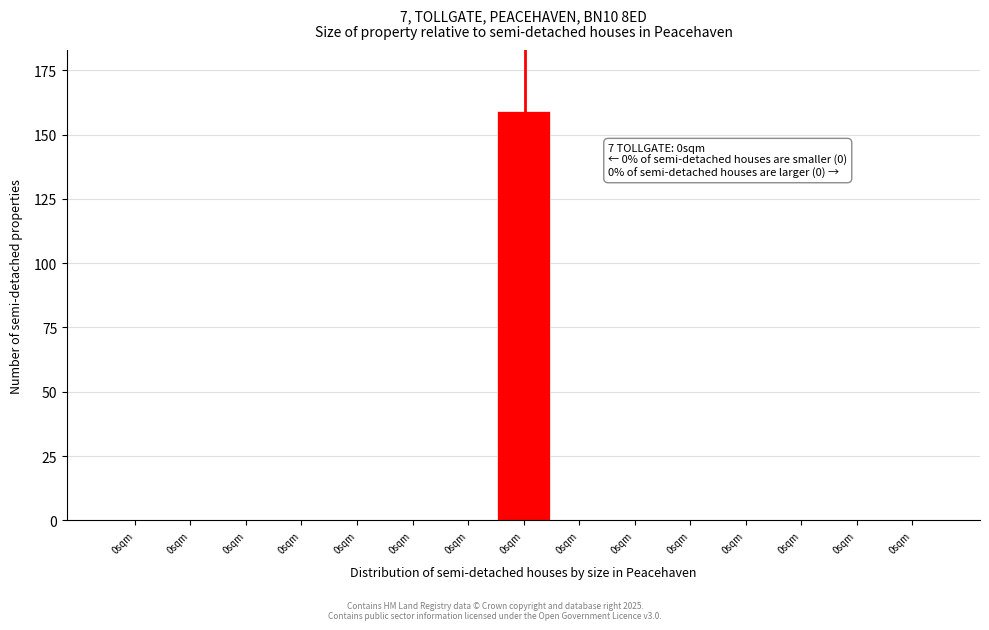

Are the bars horizontal?

No